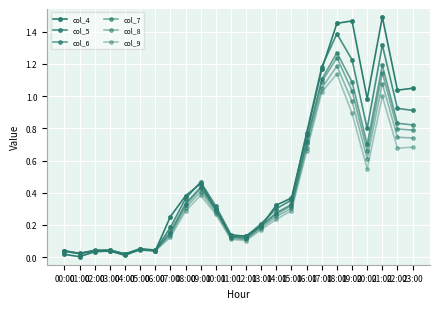

Reading right to left, extract all data points from this chart.

col_4: 23:00=1.0	22:00=1.0	21:00=1.5	20:00=1.0	19:00=1.5	18:00=1.5	17:00=1.2	16:00=0.8	15:00=0.4	14:00=0.3	13:00=0.2	12:00=0.1	11:00=0.1	10:00=0.3	09:00=0.5	08:00=0.4	07:00=0.3	06:00=0.0	05:00=0.0	04:00=0.0	03:00=0.0	02:00=0.0	01:00=0.0	00:00=0.0
col_5: 23:00=0.9	22:00=0.9	21:00=1.3	20:00=0.8	19:00=1.2	18:00=1.4	17:00=1.2	16:00=0.8	15:00=0.4	14:00=0.3	13:00=0.2	12:00=0.1	11:00=0.1	10:00=0.3	09:00=0.5	08:00=0.4	07:00=0.2	06:00=0.0	05:00=0.1	04:00=0.0	03:00=0.0	02:00=0.0	01:00=0.0	00:00=0.0
col_6: 23:00=0.8	22:00=0.8	21:00=1.2	20:00=0.7	19:00=1.1	18:00=1.3	17:00=1.1	16:00=0.7	15:00=0.3	14:00=0.3	13:00=0.2	12:00=0.1	11:00=0.1	10:00=0.3	09:00=0.4	08:00=0.3	07:00=0.2	06:00=0.0	05:00=0.0	04:00=0.0	03:00=0.0	02:00=0.0	01:00=0.0	00:00=0.0
col_7: 23:00=0.8	22:00=0.8	21:00=1.1	20:00=0.7	19:00=1.0	18:00=1.2	17:00=1.1	16:00=0.7	15:00=0.3	14:00=0.3	13:00=0.2	12:00=0.1	11:00=0.1	10:00=0.3	09:00=0.4	08:00=0.3	07:00=0.1	06:00=0.0	05:00=0.0	04:00=0.0	03:00=0.0	02:00=0.0	01:00=0.0	00:00=0.0
col_8: 23:00=0.7	22:00=0.7	21:00=1.1	20:00=0.6	19:00=1.0	18:00=1.2	17:00=1.1	16:00=0.7	15:00=0.3	14:00=0.3	13:00=0.2	12:00=0.1	11:00=0.1	10:00=0.3	09:00=0.4	08:00=0.3	07:00=0.1	06:00=0.0	05:00=0.0	04:00=0.0	03:00=0.0	02:00=0.0	01:00=0.0	00:00=0.0
col_9: 23:00=0.7	22:00=0.7	21:00=1.0	20:00=0.5	19:00=0.9	18:00=1.1	17:00=1.0	16:00=0.7	15:00=0.3	14:00=0.2	13:00=0.2	12:00=0.1	11:00=0.1	10:00=0.3	09:00=0.4	08:00=0.3	07:00=0.1	06:00=0.0	05:00=0.0	04:00=0.0	03:00=0.0	02:00=0.0	01:00=0.0	00:00=0.0